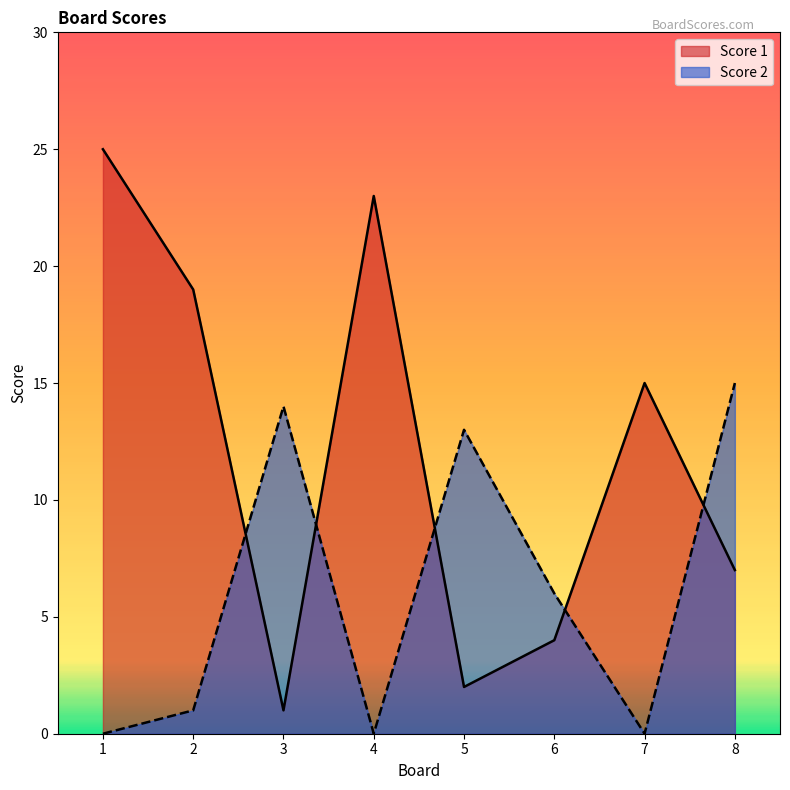

What is the difference between the highest and lowest values at 1?

25